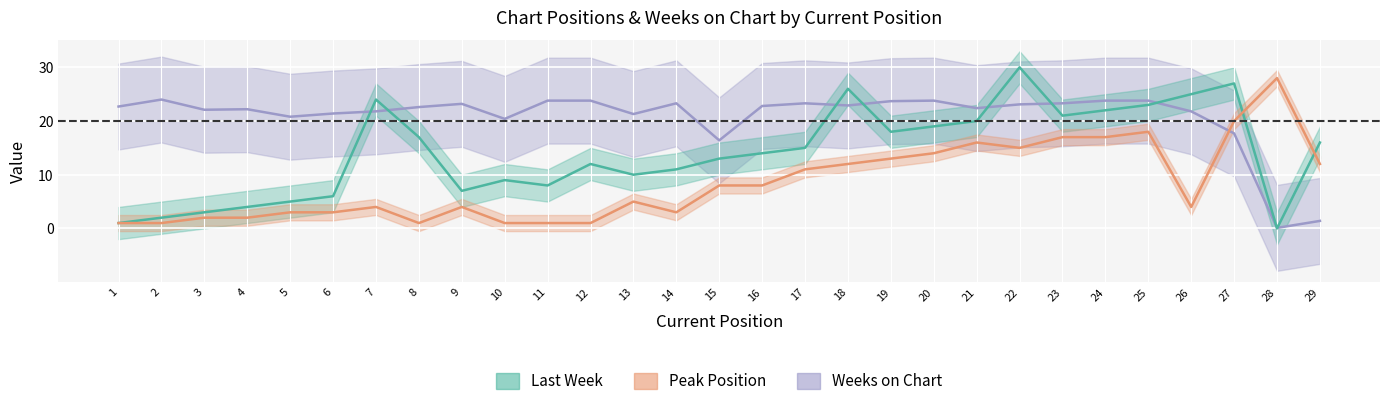

What is the minimum value for Weeks on Chart?

0.1